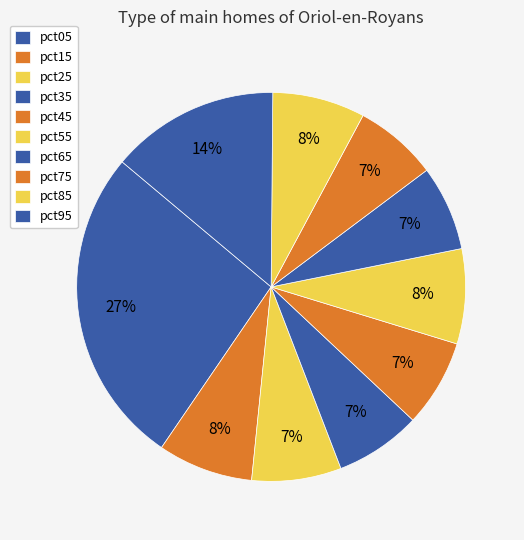

Count the number of slices in the pie.

10